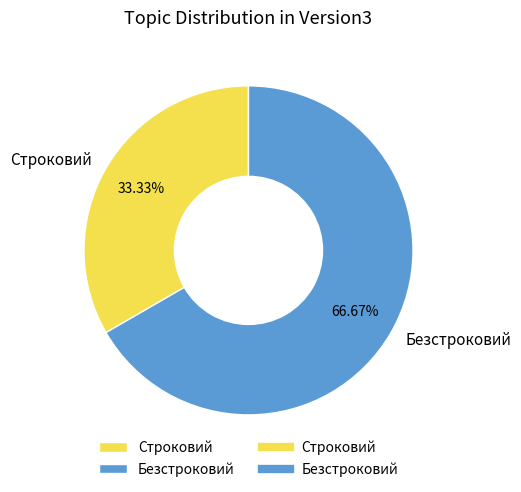

Rank the categories by value from highest to lowest.

Безстроковий, Строковий